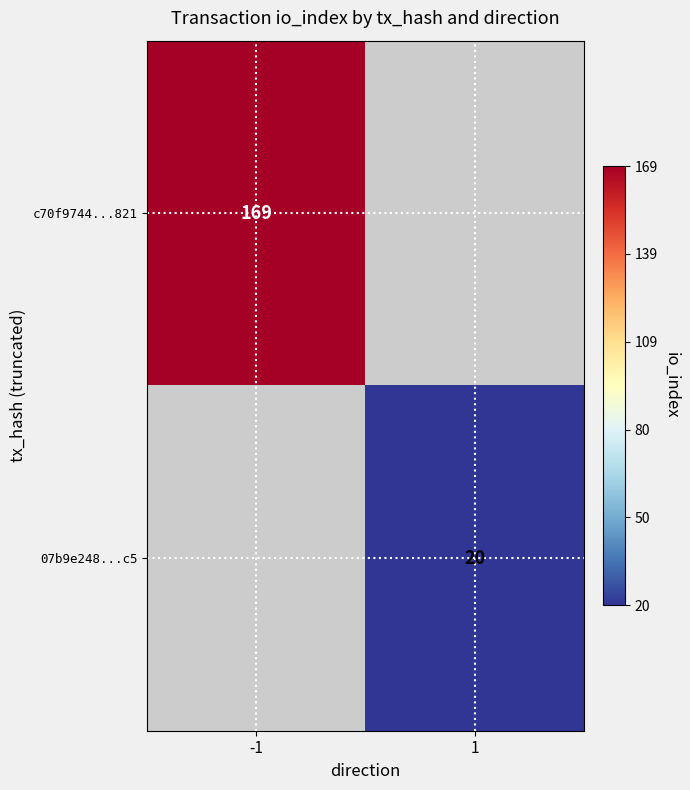

How many data points does each series have?

2